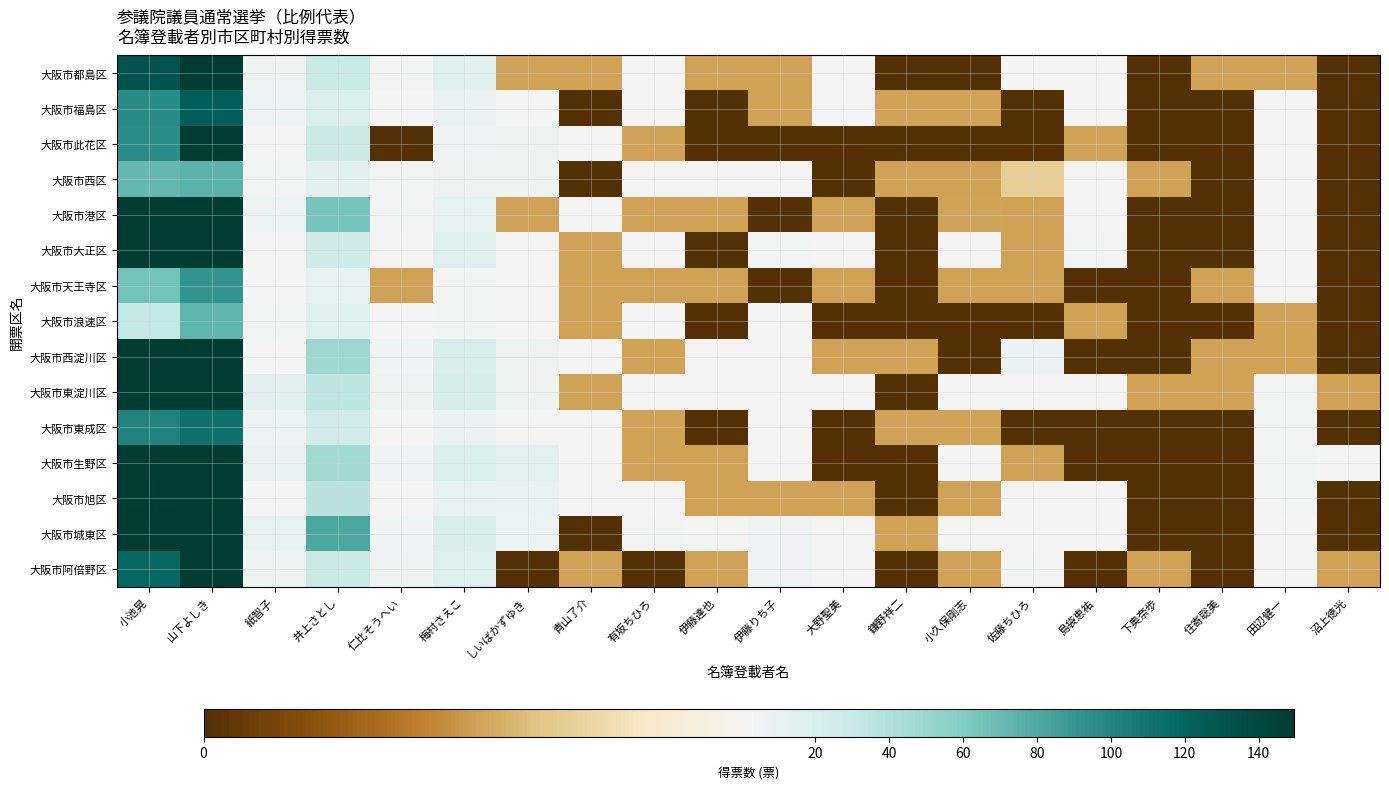

Reading left to right, transcribe all the data shown in this chart.

大阪市都島区: 小池晃=132.0	山下よしき=181.3	紙智子=6.0	井上さとし=30.6	仁比そうへい=4.0	梅村さえこ=14.3	しいばかずゆき=1.0	青山了介=1.0	有坂ちひろ=2.0	伊藤達也=1.0	伊藤りち子=1.0	大野聖美=2.0	鎌野祥二=0.0	小久保剛志=0.0	佐藤ちひろ=2.0	島袋恵祐=3.0	下奥奈歩=0.0	住寄聡美=1.0	田辺健一=1.0	沼上徳光=0.0
大阪市福島区: 小池晃=96.0	山下よしき=123.0	紙智子=7.0	井上さとし=18.4	仁比そうへい=3.0	梅村さえこ=8.1	しいばかずゆき=2.0	青山了介=0.0	有坂ちひろ=2.0	伊藤達也=0.0	伊藤りち子=1.0	大野聖美=2.0	鎌野祥二=1.0	小久保剛志=1.0	佐藤ちひろ=0.0	島袋恵祐=2.0	下奥奈歩=0.0	住寄聡美=0.0	田辺健一=2.0	沼上徳光=0.0
大阪市此花区: 小池晃=95.0	山下よしき=283.9	紙智子=2.0	井上さとし=28.0	仁比そうへい=0.0	梅村さえこ=5.2	しいばかずゆき=6.0	青山了介=2.0	有坂ちひろ=1.0	伊藤達也=0.0	伊藤りち子=0.0	大野聖美=0.0	鎌野祥二=0.0	小久保剛志=0.0	佐藤ちひろ=0.0	島袋恵祐=1.0	下奥奈歩=0.0	住寄聡美=0.0	田辺健一=3.0	沼上徳光=0.0
大阪市西区: 小池晃=72.0	山下よしき=74.6	紙智子=4.0	井上さとし=14.6	仁比そうへい=4.0	梅村さえこ=6.1	しいばかずゆき=6.0	青山了介=0.0	有坂ちひろ=2.7	伊藤達也=2.0	伊藤りち子=2.0	大野聖美=0.0	鎌野祥二=1.0	小久保剛志=1.0	佐藤ちひろ=1.3	島袋恵祐=2.0	下奥奈歩=1.0	住寄聡美=0.0	田辺健一=3.0	沼上徳光=0.0
大阪市港区: 小池晃=149.0	山下よしき=225.8	紙智子=7.0	井上さとし=64.7	仁比そうへい=4.0	梅村さえこ=10.2	しいばかずゆき=1.0	青山了介=2.0	有坂ちひろ=1.0	伊藤達也=1.0	伊藤りち子=0.0	大野聖美=1.0	鎌野祥二=0.0	小久保剛志=1.0	佐藤ちひろ=1.0	島袋恵祐=2.0	下奥奈歩=0.0	住寄聡美=0.0	田辺健一=2.0	沼上徳光=0.0
大阪市大正区: 小池晃=160.0	山下よしき=211.7	紙智子=3.0	井上さとし=26.7	仁比そうへい=2.0	梅村さえこ=16.5	しいばかずゆき=2.0	青山了介=1.0	有坂ちひろ=2.0	伊藤達也=0.0	伊藤りち子=4.0	大野聖美=3.0	鎌野祥二=0.0	小久保剛志=2.0	佐藤ちひろ=1.0	島袋恵祐=4.0	下奥奈歩=0.0	住寄聡美=0.0	田辺健一=2.0	沼上徳光=0.0
大阪市天王寺区: 小池晃=66.0	山下よしき=91.6	紙智子=3.0	井上さとし=11.0	仁比そうへい=1.0	梅村さえこ=4.0	しいばかずゆき=2.0	青山了介=1.0	有坂ちひろ=1.0	伊藤達也=1.0	伊藤りち子=0.0	大野聖美=1.0	鎌野祥二=0.0	小久保剛志=1.0	佐藤ちひろ=1.0	島袋恵祐=0.0	下奥奈歩=0.0	住寄聡美=1.0	田辺健一=2.0	沼上徳光=0.0
大阪市浪速区: 小池晃=32.0	山下よしき=73.2	紙智子=4.0	井上さとし=14.9	仁比そうへい=2.0	梅村さえこ=4.2	しいばかずゆき=3.0	青山了介=1.0	有坂ちひろ=2.0	伊藤達也=0.0	伊藤りち子=3.0	大野聖美=0.0	鎌野祥二=0.0	小久保剛志=0.0	佐藤ちひろ=0.0	島袋恵祐=1.0	下奥奈歩=0.0	住寄聡美=0.0	田辺健一=1.0	沼上徳光=0.0
大阪市西淀川区: 小池晃=208.0	山下よしき=435.0	紙智子=3.0	井上さとし=48.2	仁比そうへい=5.0	梅村さえこ=19.6	しいばかずゆき=6.0	青山了介=3.0	有坂ちひろ=1.0	伊藤達也=3.0	伊藤りち子=2.0	大野聖美=1.0	鎌野祥二=1.0	小久保剛志=0.0	佐藤ちひろ=8.0	島袋恵祐=0.0	下奥奈歩=0.0	住寄聡美=1.0	田辺健一=1.0	沼上徳光=0.0
大阪市東淀川区: 小池晃=226.0	山下よしき=307.5	紙智子=13.0	井上さとし=34.4	仁比そうへい=6.0	梅村さえこ=21.4	しいばかずゆき=6.0	青山了介=1.0	有坂ちひろ=3.0	伊藤達也=3.0	伊藤りち子=2.0	大野聖美=2.0	鎌野祥二=0.0	小久保剛志=2.0	佐藤ちひろ=3.0	島袋恵祐=3.0	下奥奈歩=1.0	住寄聡美=1.0	田辺健一=4.0	沼上徳光=1.0
大阪市東成区: 小池晃=102.0	山下よしき=112.3	紙智子=7.0	井上さとし=24.5	仁比そうへい=3.0	梅村さえこ=8.1	しいばかずゆき=3.0	青山了介=3.0	有坂ちひろ=1.0	伊藤達也=0.0	伊藤りち子=2.5	大野聖美=0.0	鎌野祥二=1.0	小久保剛志=1.0	佐藤ちひろ=0.0	島袋恵祐=0.0	下奥奈歩=0.0	住寄聡美=0.0	田辺健一=4.0	沼上徳光=0.0
大阪市生野区: 小池晃=170.0	山下よしき=281.7	紙智子=10.0	井上さとし=47.6	仁比そうへい=5.0	梅村さえこ=18.6	しいばかずゆき=12.0	青山了介=2.0	有坂ちひろ=1.0	伊藤達也=1.0	伊藤りち子=2.0	大野聖美=0.0	鎌野祥二=0.0	小久保剛志=2.0	佐藤ちひろ=1.0	島袋恵祐=0.0	下奥奈歩=0.0	住寄聡美=0.0	田辺健一=4.0	沼上徳光=3.0
大阪市旭区: 小池晃=148.0	山下よしき=225.9	紙智子=3.0	井上さとし=37.0	仁比そうへい=2.0	梅村さえこ=11.1	しいばかずゆき=10.0	青山了介=2.0	有坂ちひろ=2.0	伊藤達也=1.0	伊藤りち子=1.0	大野聖美=1.0	鎌野祥二=0.0	小久保剛志=1.0	佐藤ちひろ=2.0	島袋恵祐=2.0	下奥奈歩=0.0	住寄聡美=0.0	田辺健一=4.0	沼上徳光=0.0
大阪市城東区: 小池晃=245.0	山下よしき=410.0	紙智子=11.0	井上さとし=80.6	仁比そうへい=5.0	梅村さえこ=20.3	しいばかずゆき=7.0	青山了介=0.0	有坂ちひろ=4.0	伊藤達也=2.0	伊藤りち子=5.0	大野聖美=3.0	鎌野祥二=1.0	小久保剛志=2.0	佐藤ちひろ=3.0	島袋恵祐=2.0	下奥奈歩=0.0	住寄聡美=0.0	田辺健一=2.0	沼上徳光=0.0
大阪市阿倍野区: 小池晃=118.0	山下よしき=157.2	紙智子=6.0	井上さとし=29.0	仁比そうへい=6.0	梅村さえこ=16.2	しいばかずゆき=0.0	青山了介=1.0	有坂ちひろ=0.0	伊藤達也=1.0	伊藤りち子=5.0	大野聖美=2.0	鎌野祥二=0.0	小久保剛志=1.0	佐藤ちひろ=4.0	島袋恵祐=0.0	下奥奈歩=1.0	住寄聡美=0.0	田辺健一=2.0	沼上徳光=1.0